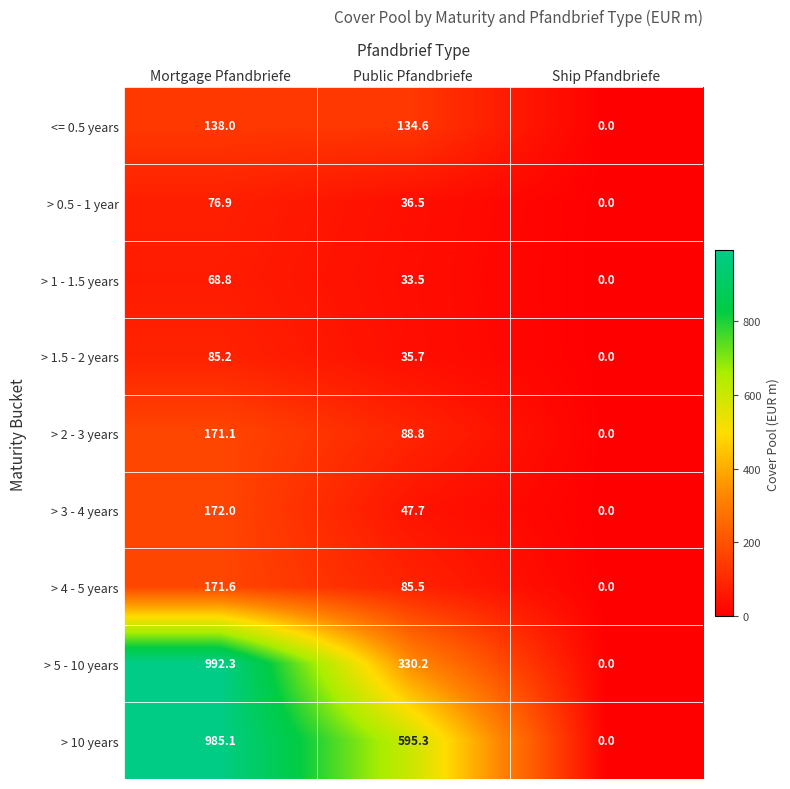

What is the difference between the > 3 - 4 years values at Public Pfandbriefe and Ship Pfandbriefe?

47.7